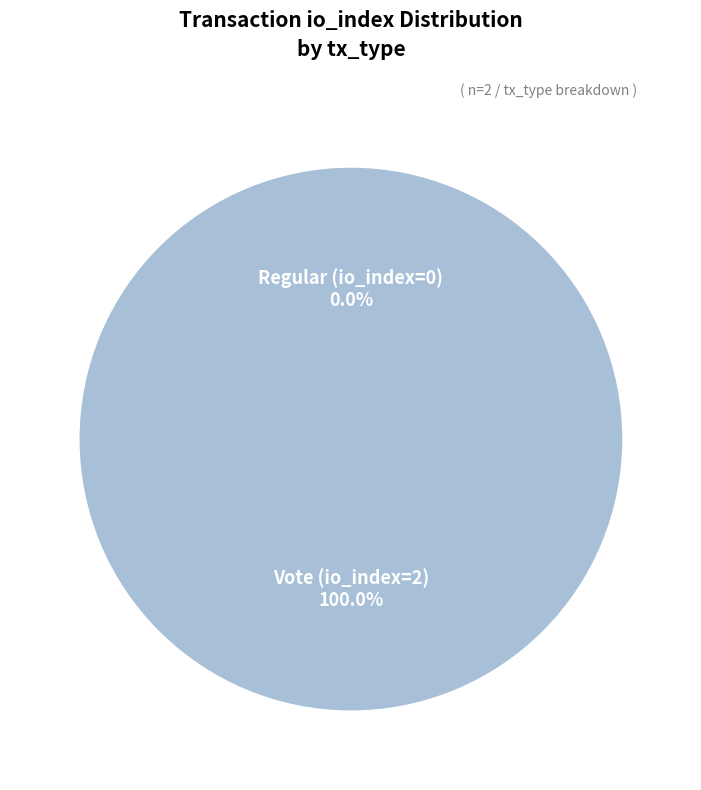

The Regular (io_index=0) slice represents 0% of the pie. True or false?

True